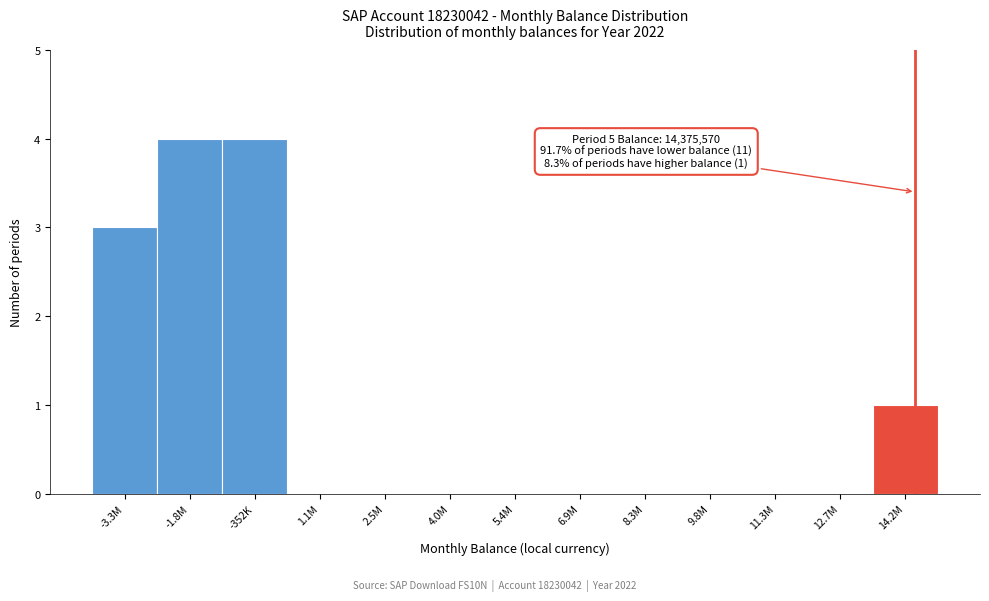

Reading left to right, list all the values displayed in this chart.

-3.3M=3	-1.8M=4	-352K=4	1.1M=0	2.5M=0	4.0M=0	5.4M=0	6.9M=0	8.3M=0	9.8M=0	11.3M=0	12.7M=0	14.2M=1